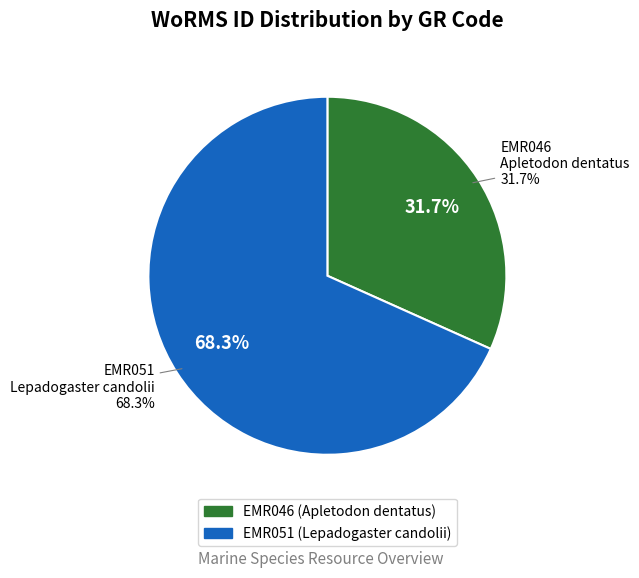

What is the largest slice in the pie chart?

EMR051